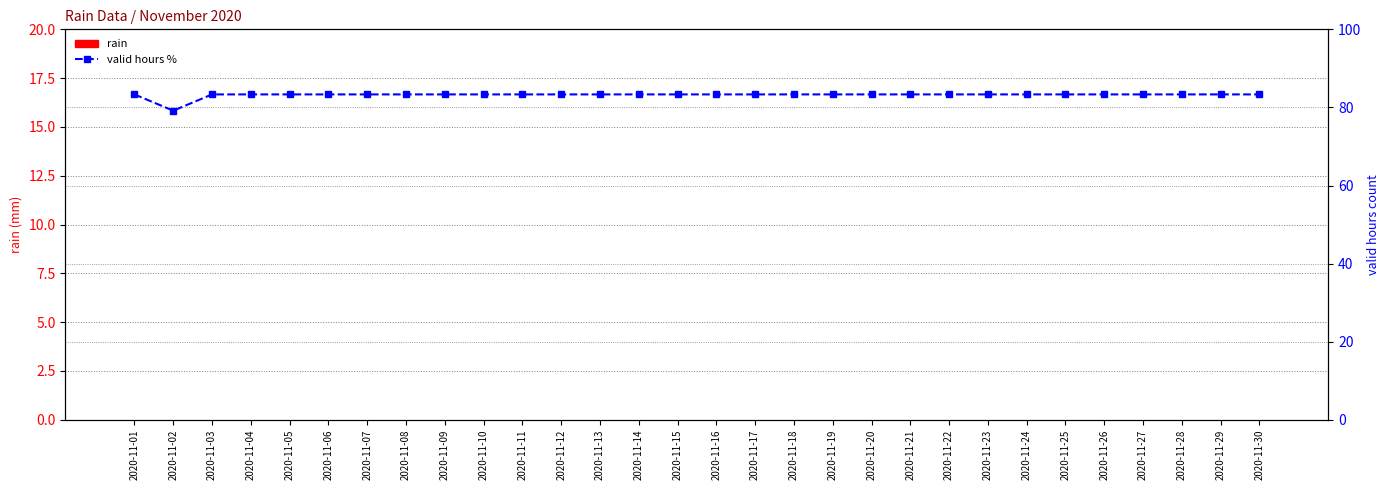

The valid hours % series shows 83.3 at 2020-11-06. True or false?

True